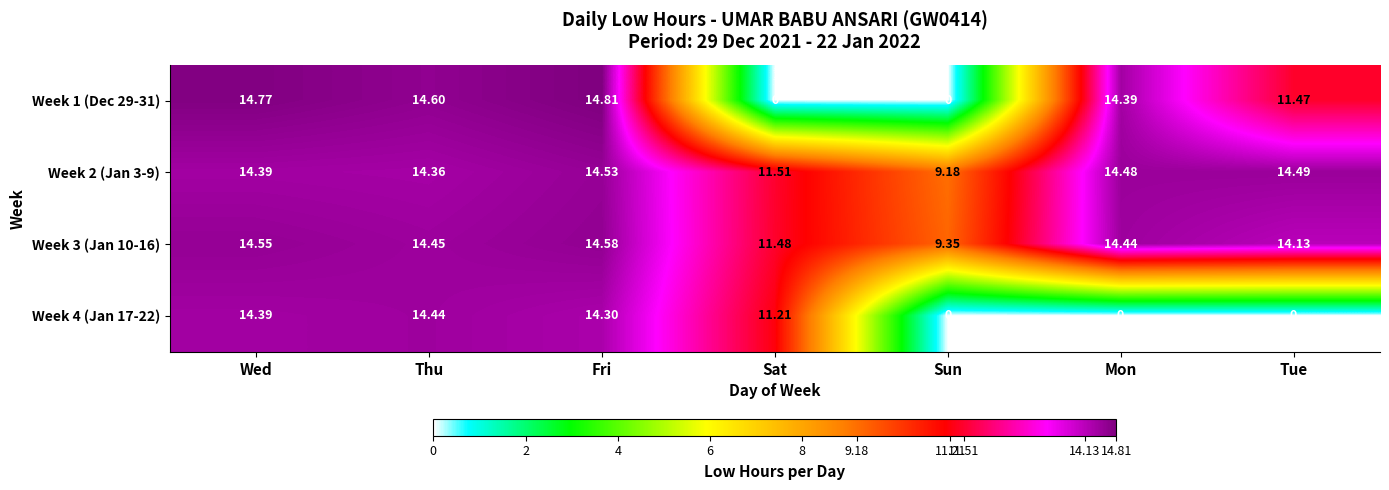

At how many categories does at least one series exceed 8?

7